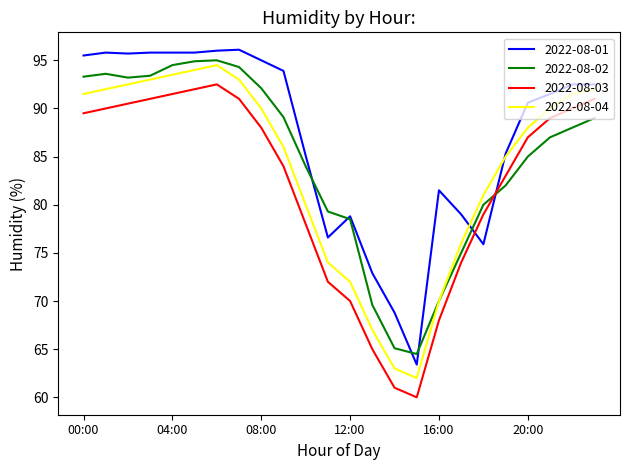

True or false: 2022-08-03 and 2022-08-04 intersect in this chart.

False